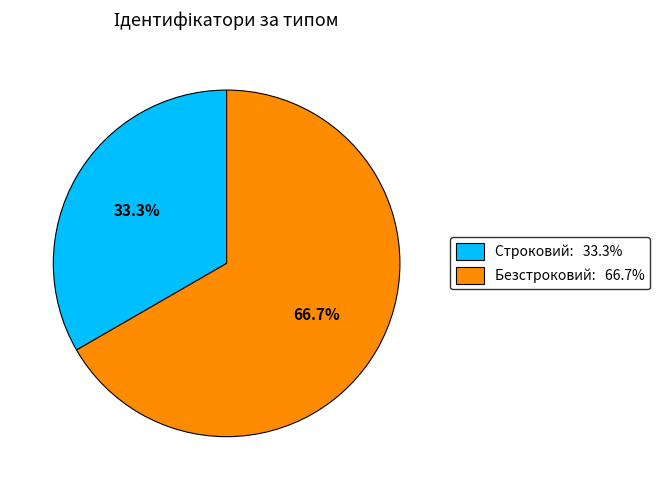

Which has a higher value, Безстроковий or Строковий?

Безстроковий